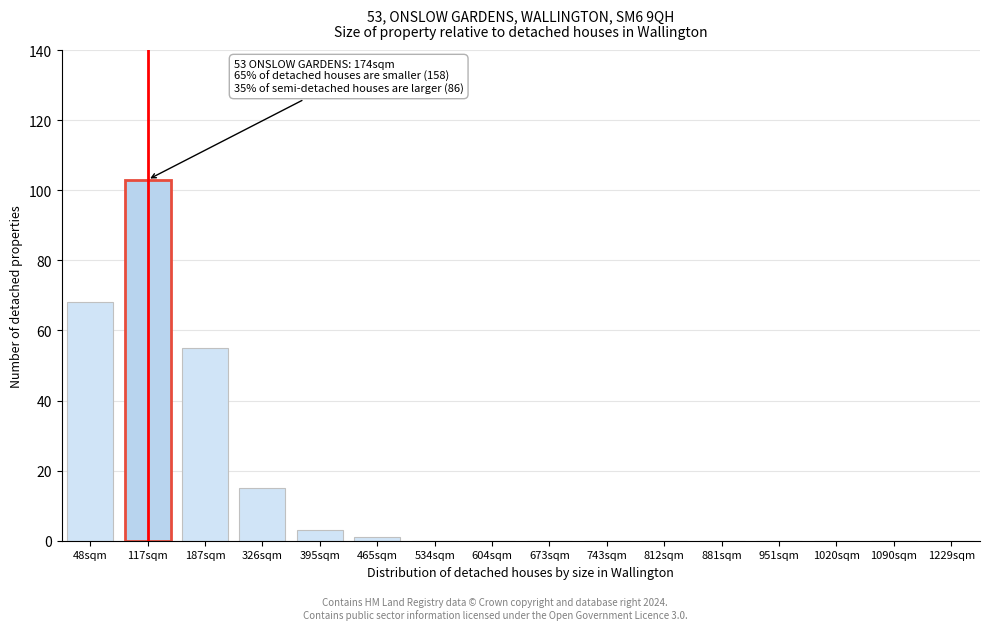

Reading right to left, extract all data points from this chart.

1229sqm=0	1090sqm=0	1020sqm=0	951sqm=0	881sqm=0	812sqm=0	743sqm=0	673sqm=0	604sqm=0	534sqm=0	465sqm=1	395sqm=3	326sqm=15	187sqm=55	117sqm=103	48sqm=68